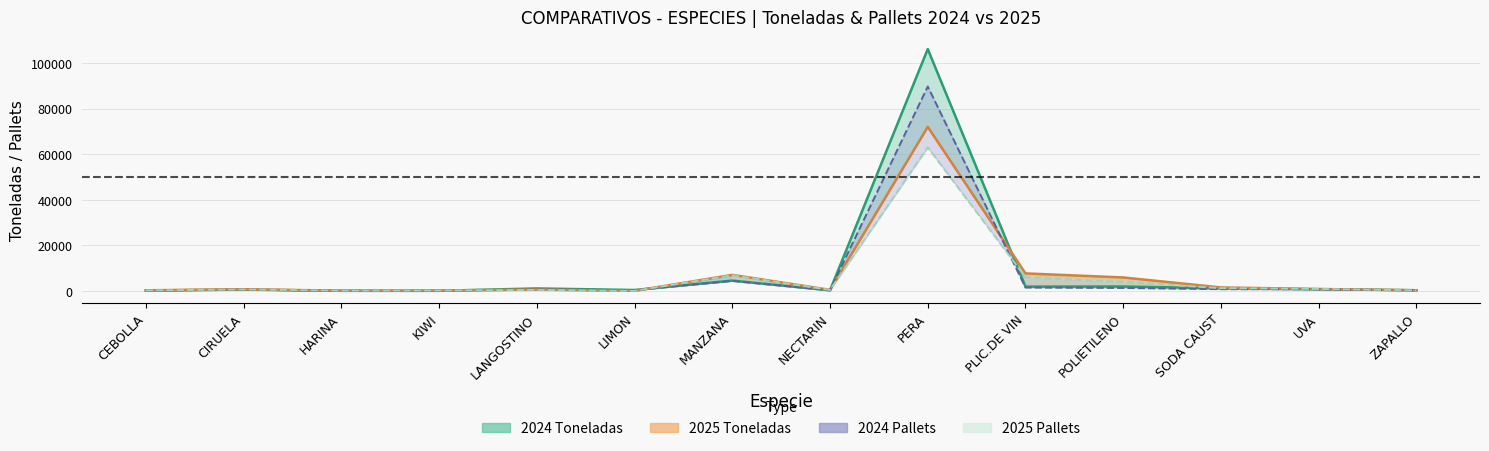

What value does the 2024 PALLETS series have at ZAPALLO?

260